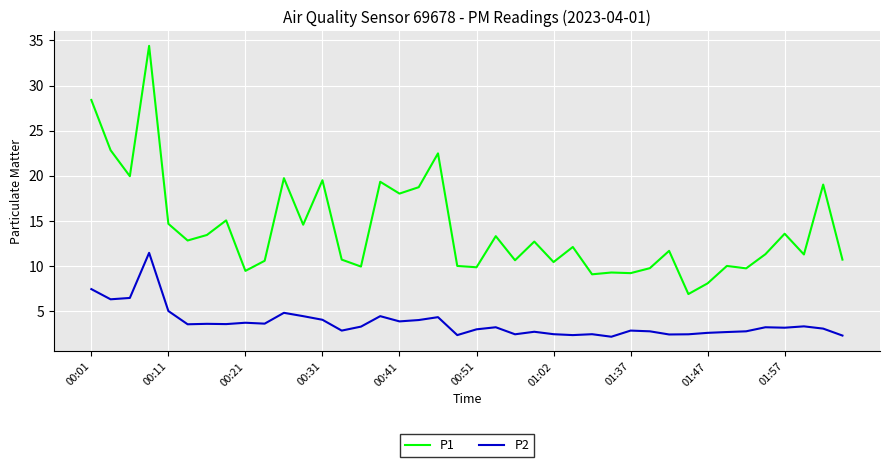

What is the difference between the maximum and minimum values in the P2 series?

9.3